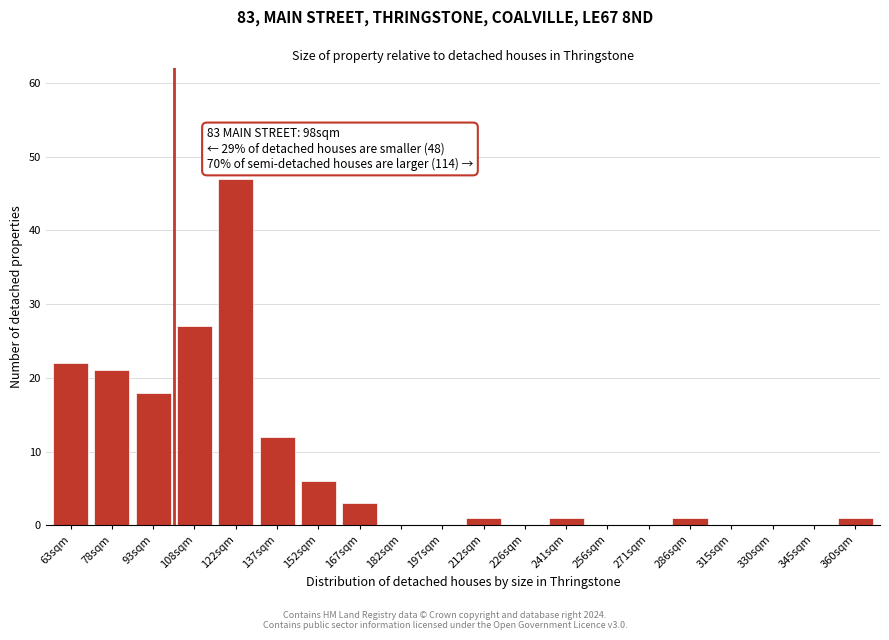

Reading right to left, transcribe all the data shown in this chart.

360sqm=1	345sqm=0	330sqm=0	315sqm=0	286sqm=1	271sqm=0	256sqm=0	241sqm=1	226sqm=0	212sqm=1	197sqm=0	182sqm=0	167sqm=3	152sqm=6	137sqm=12	122sqm=47	108sqm=27	93sqm=18	78sqm=21	63sqm=22